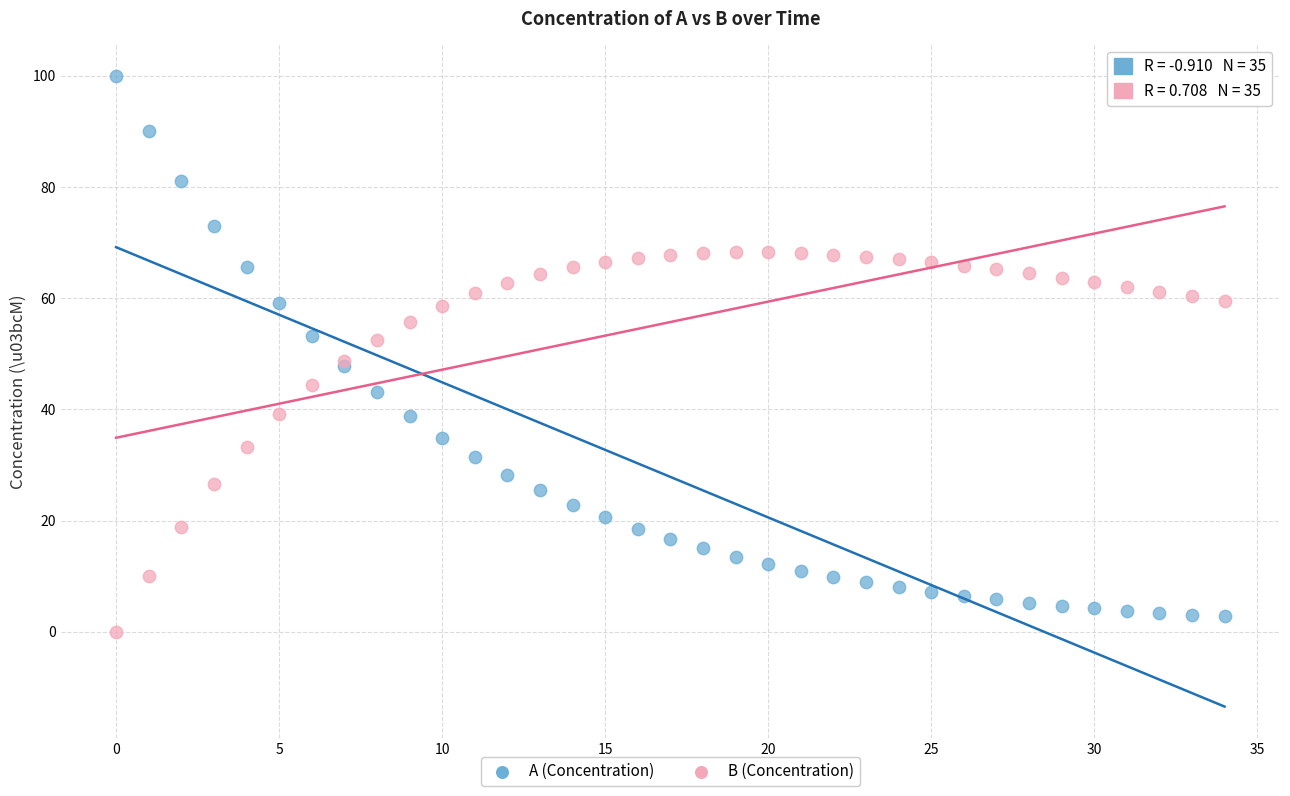

Which series contains the highest Y value?

A (Concentration)